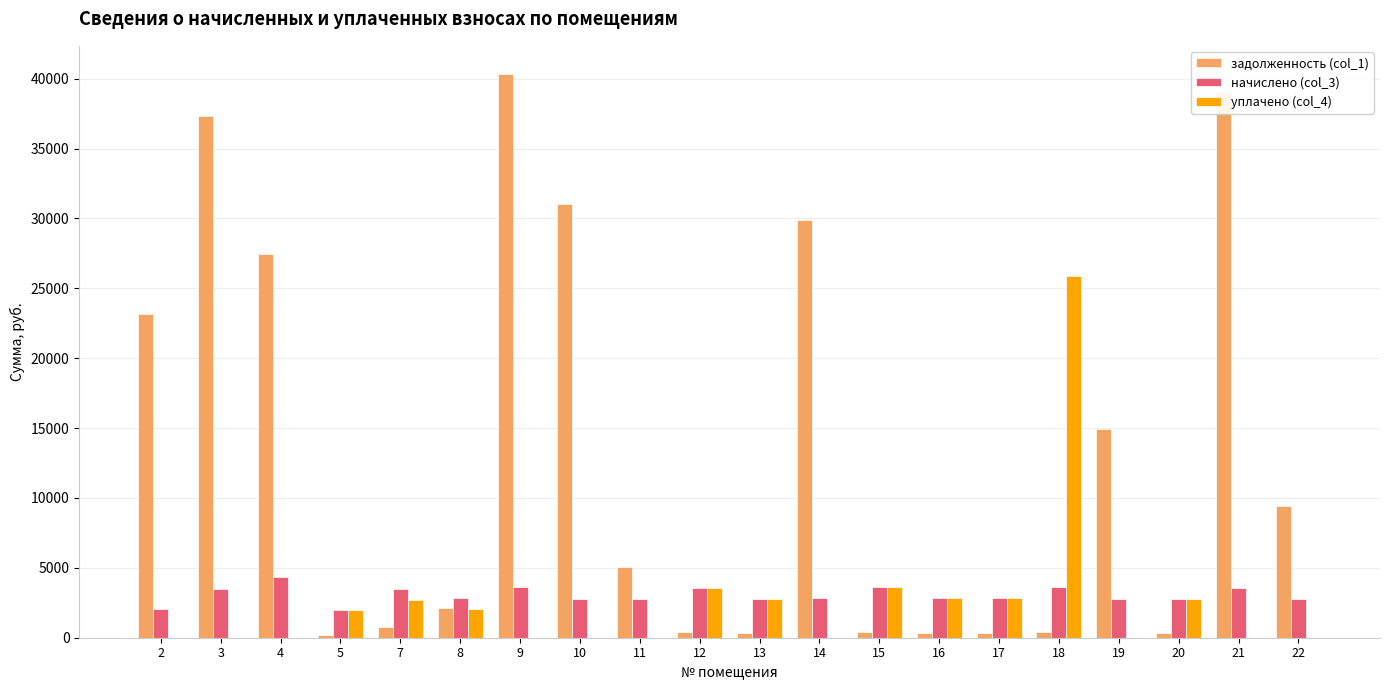

What is the sum of all начислено (col_3) values?

61415.3